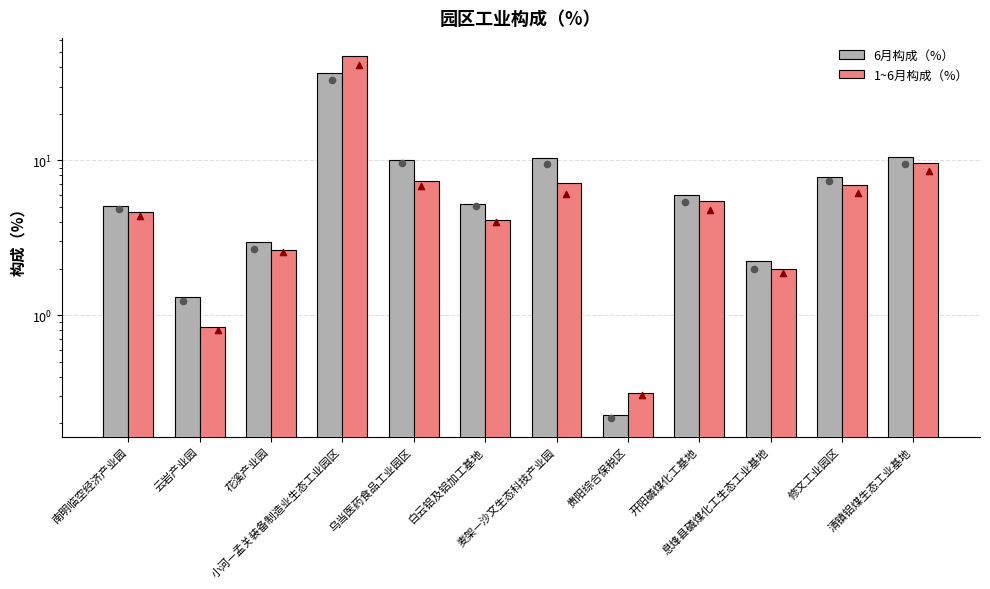

At which category is the sum across all series the highest?

小河—孟关装备制造业生态工业园区